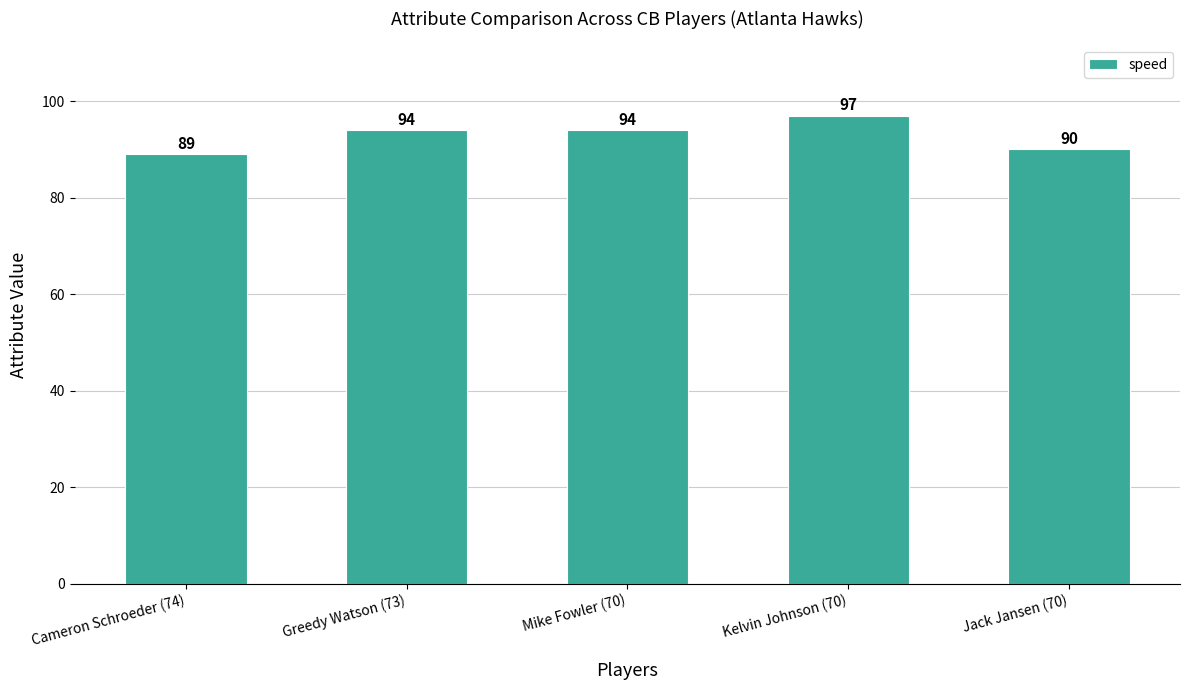

Count the values in the range 90 to 94.

3